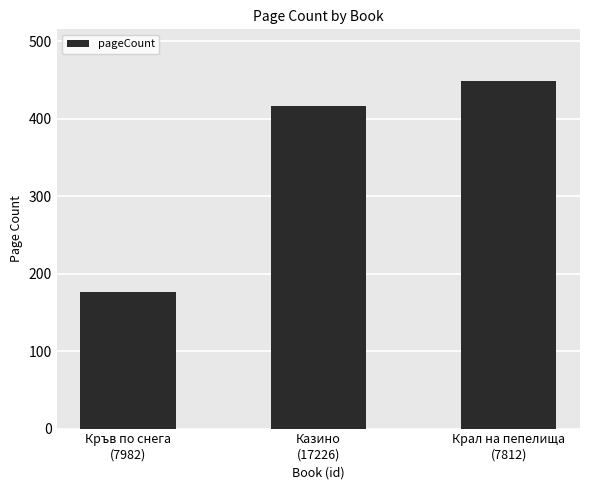

Reading left to right, extract all data points from this chart.

176	416	448